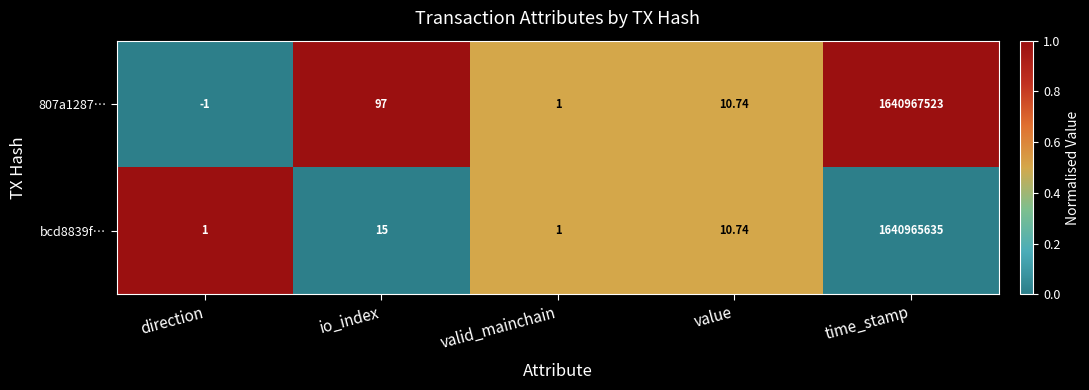

At which label does bcd8839f… reach its peak?

time_stamp